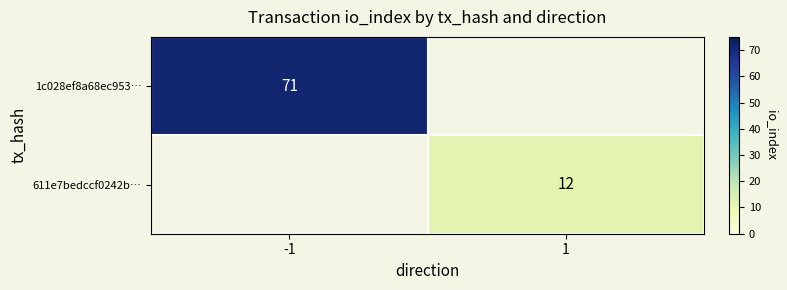

Is it true that 611e7bedccf0242b… equals 5 at 1?

False